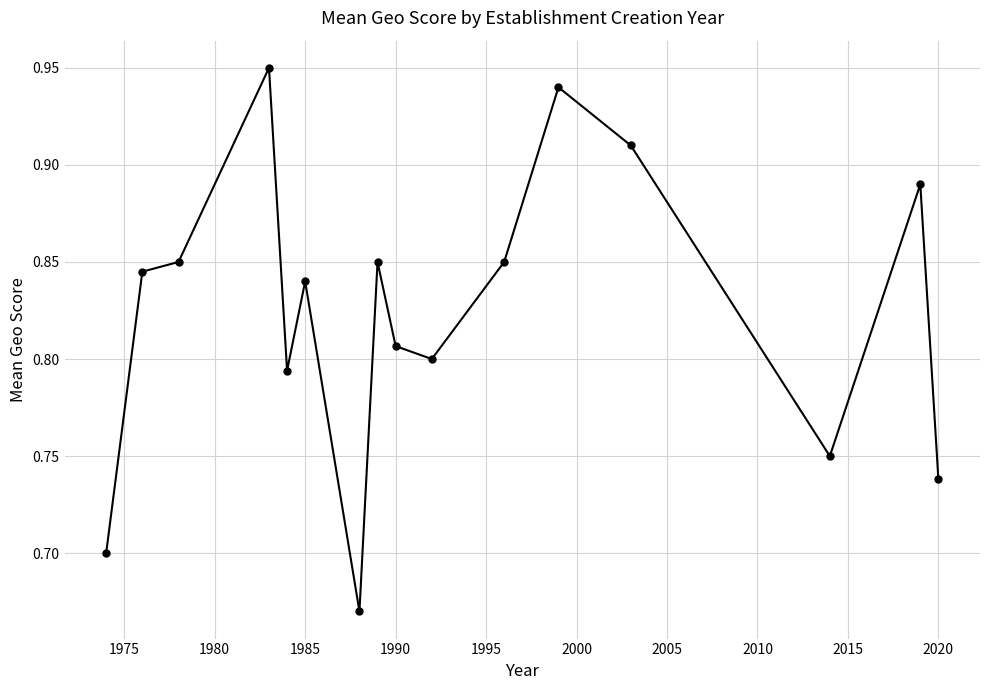

What is the sum of all values?

13.2